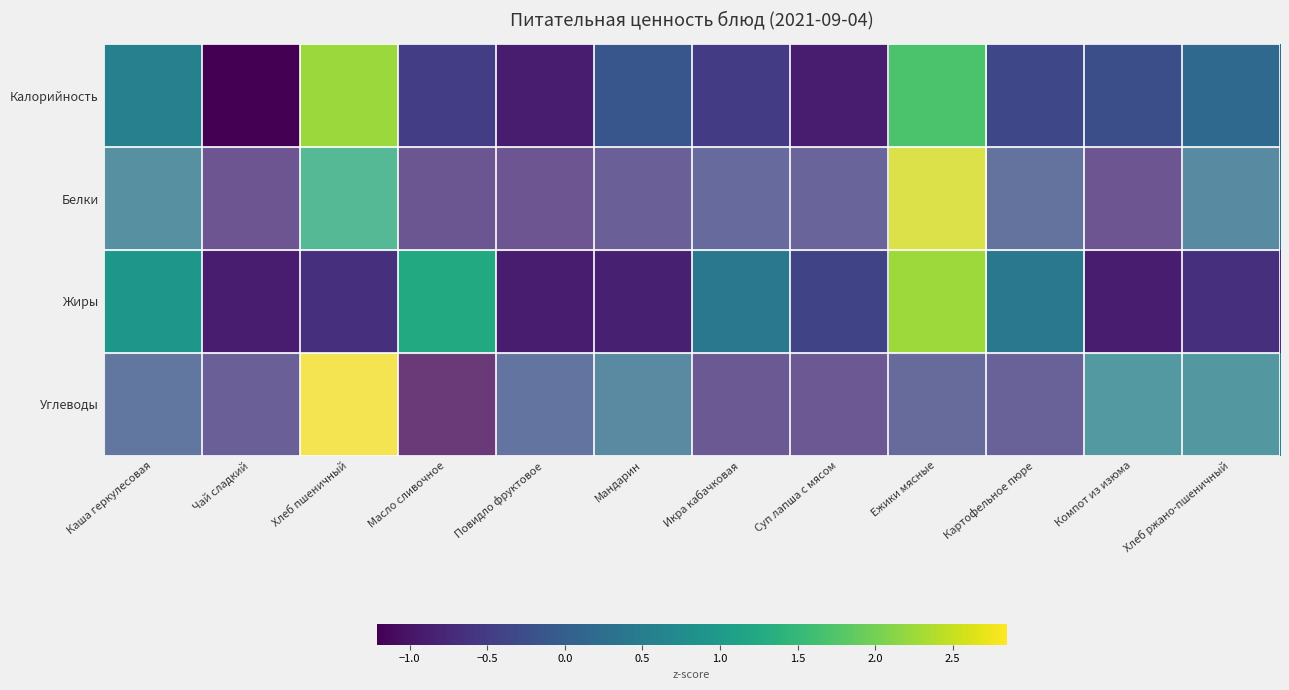

At how many categories does at least one series exceed 1?

3